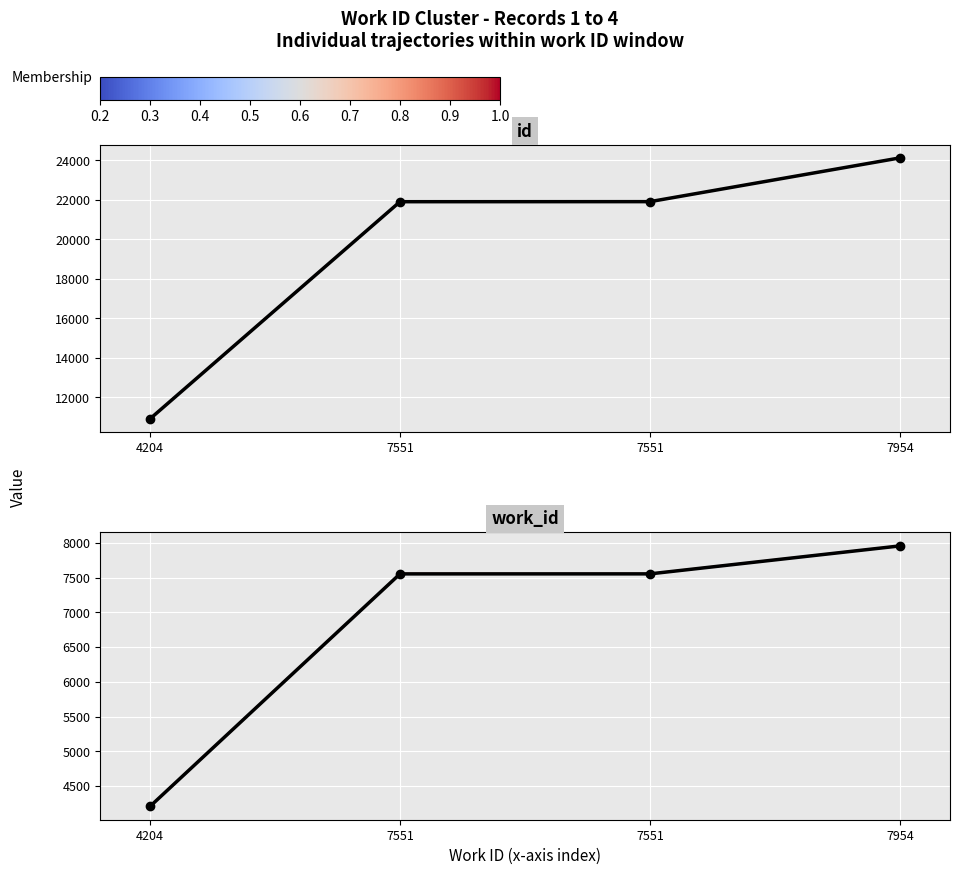

True or false: the data shows 21908 at 7551.

True